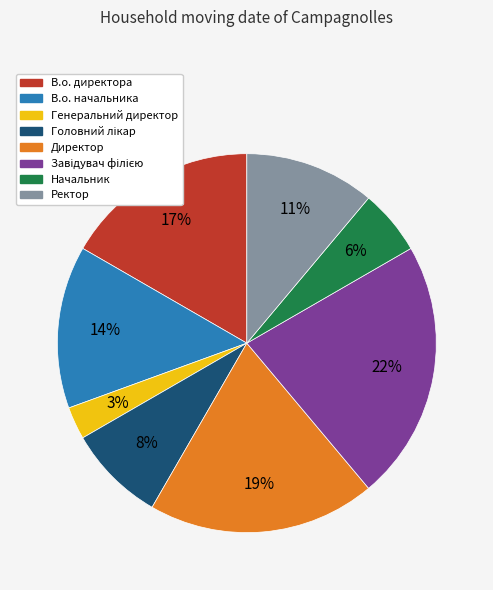

Is it true that В.о. директора is 17% of the pie?

True